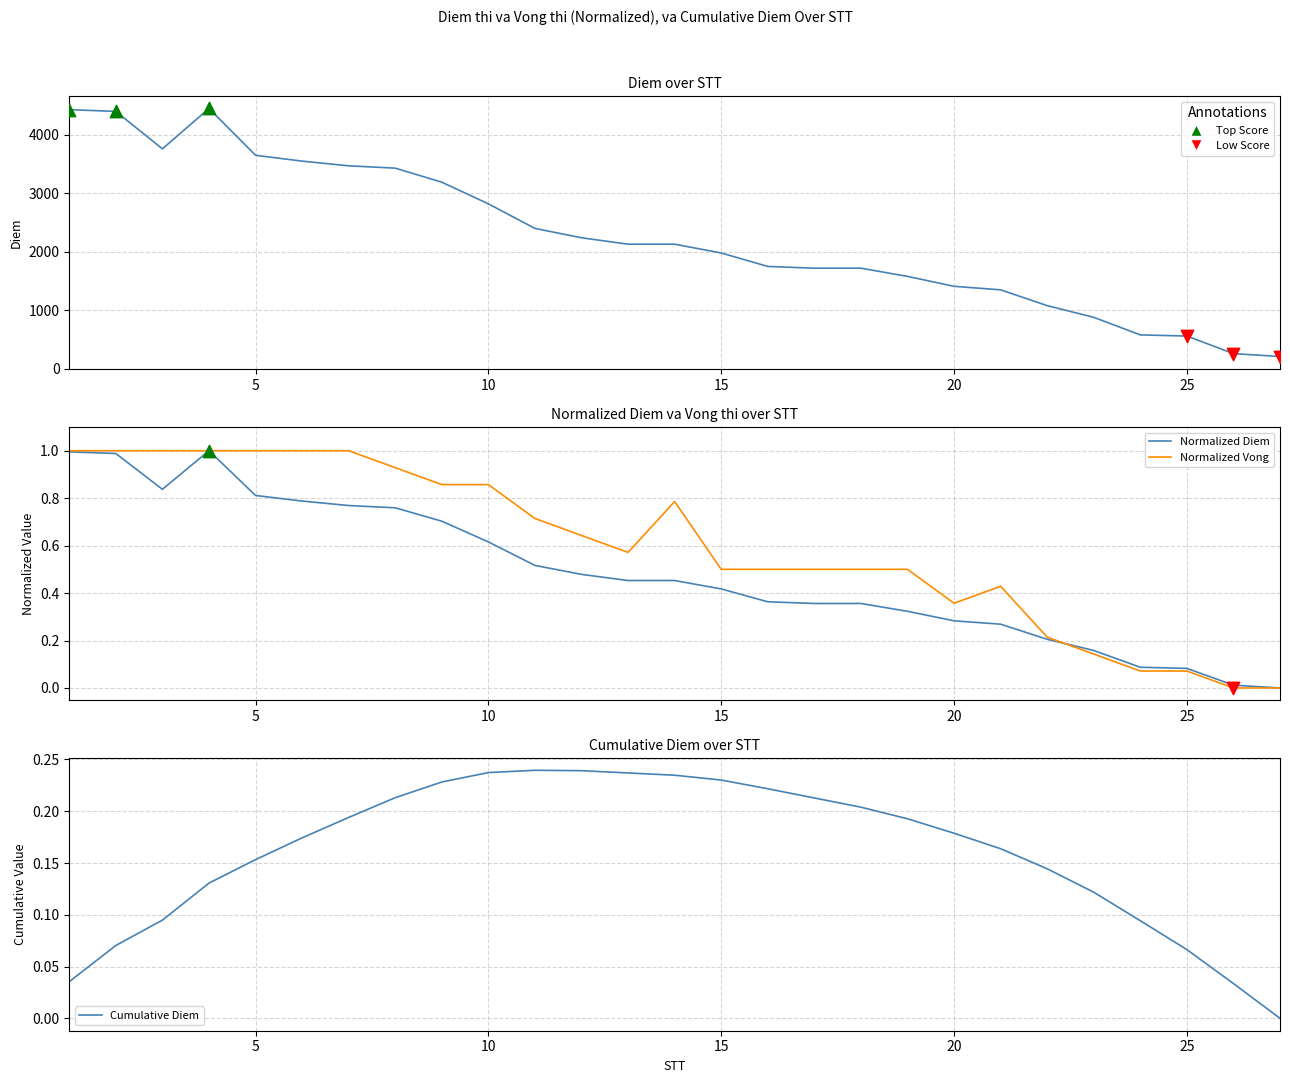

Which series reaches the minimum Y coordinate?

Normalized Diem